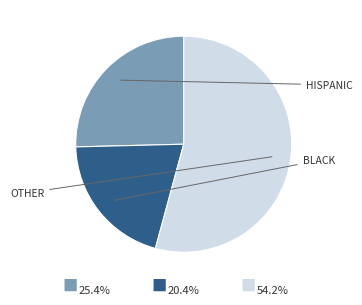

Does any single category account for the majority?

Yes